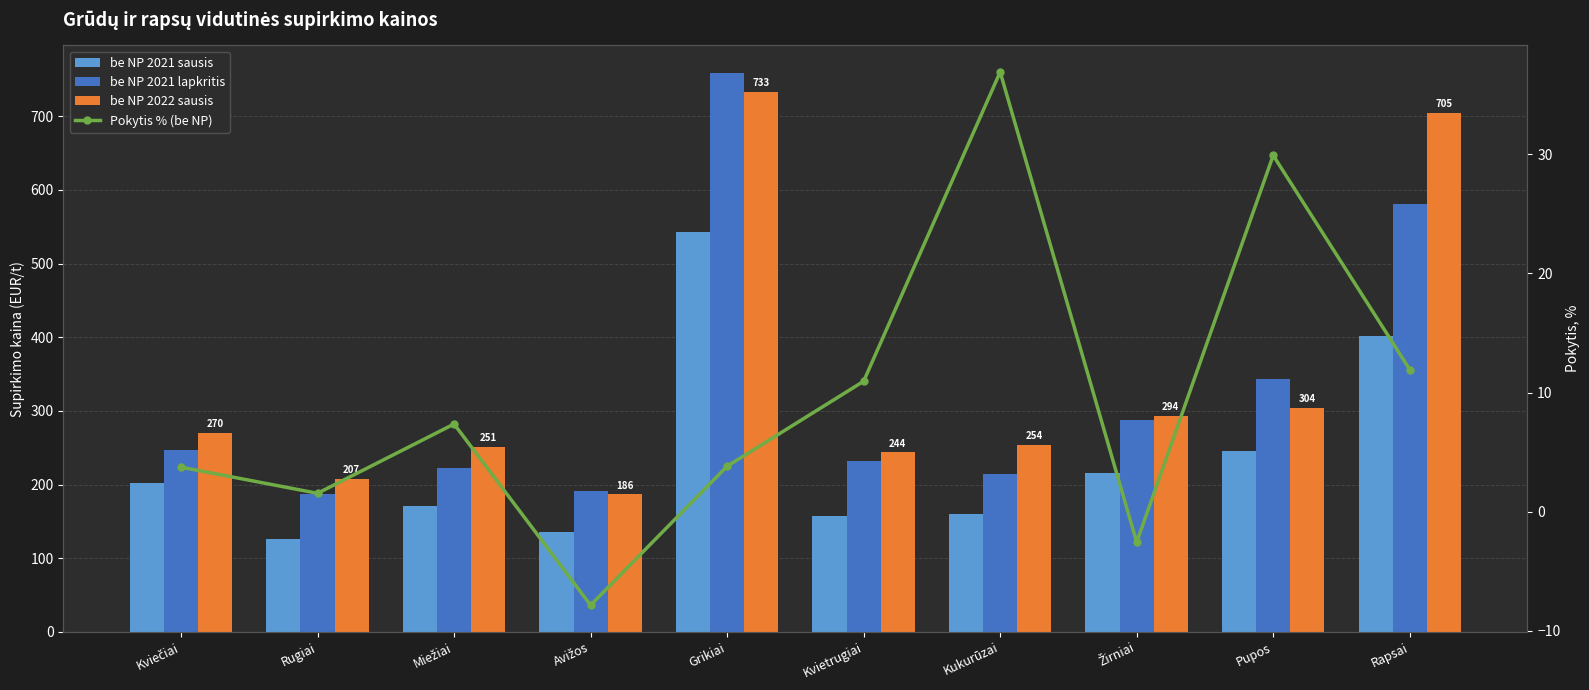

Count the number of categories in the chart.

10